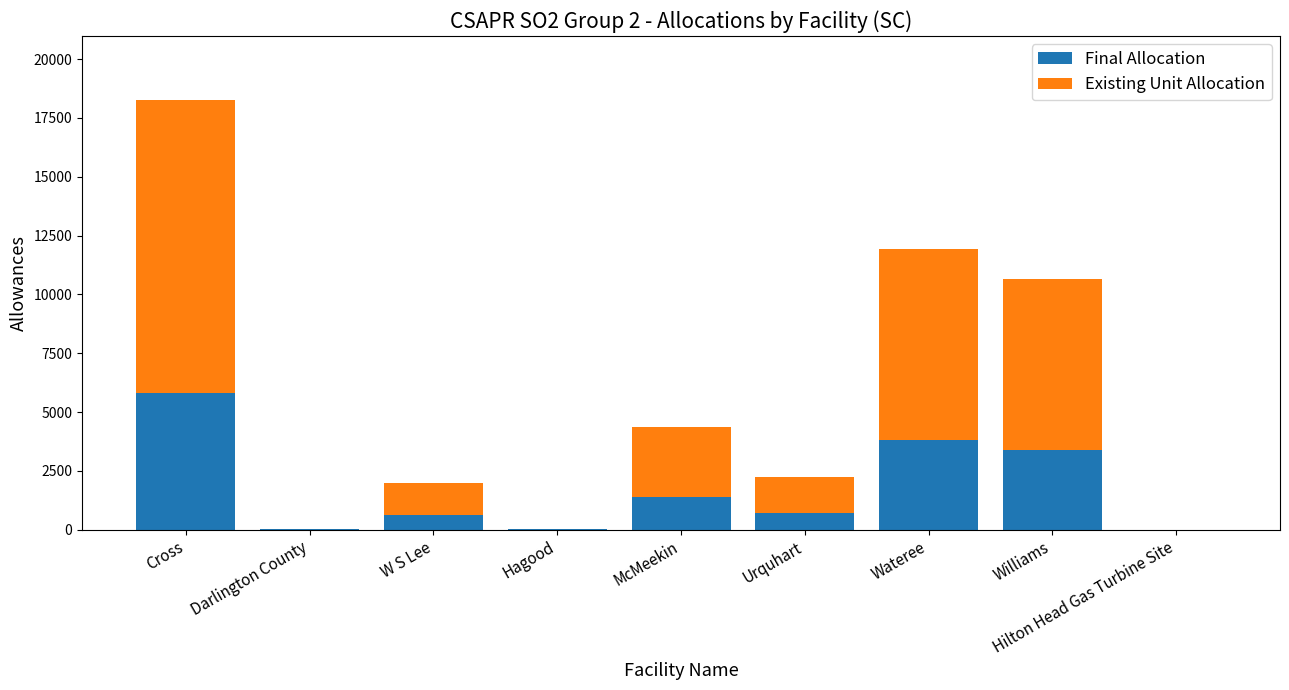

What is the total value across all series at McMeekin?

4378